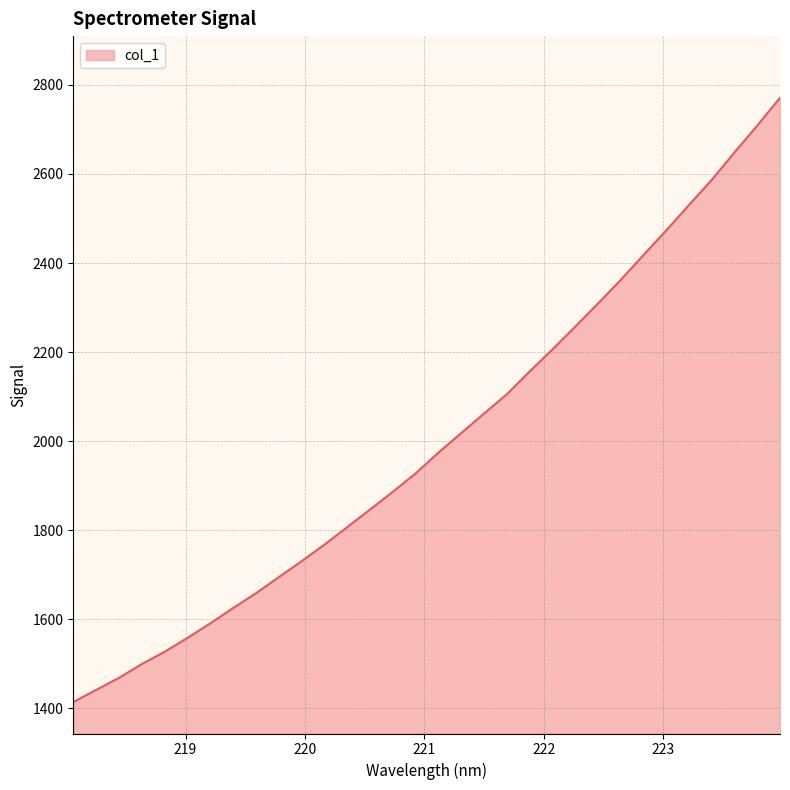

What is the maximum value shown in the chart?

2771.1